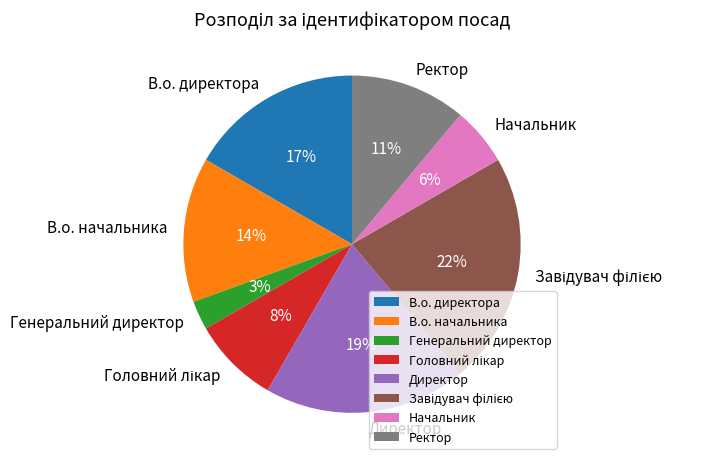

What percentage is the В.о. директора slice, to the nearest percent?

17%